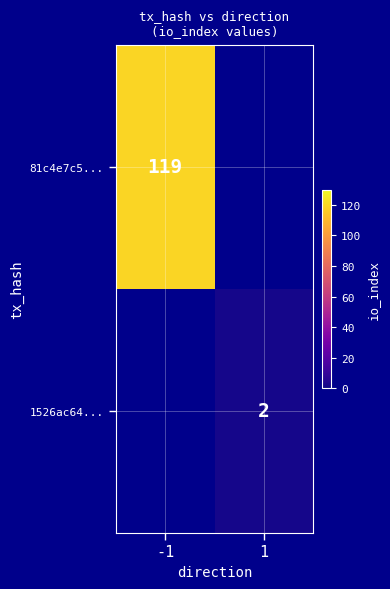

The value of 1526ac64... at 1 is 2. True or false?

True